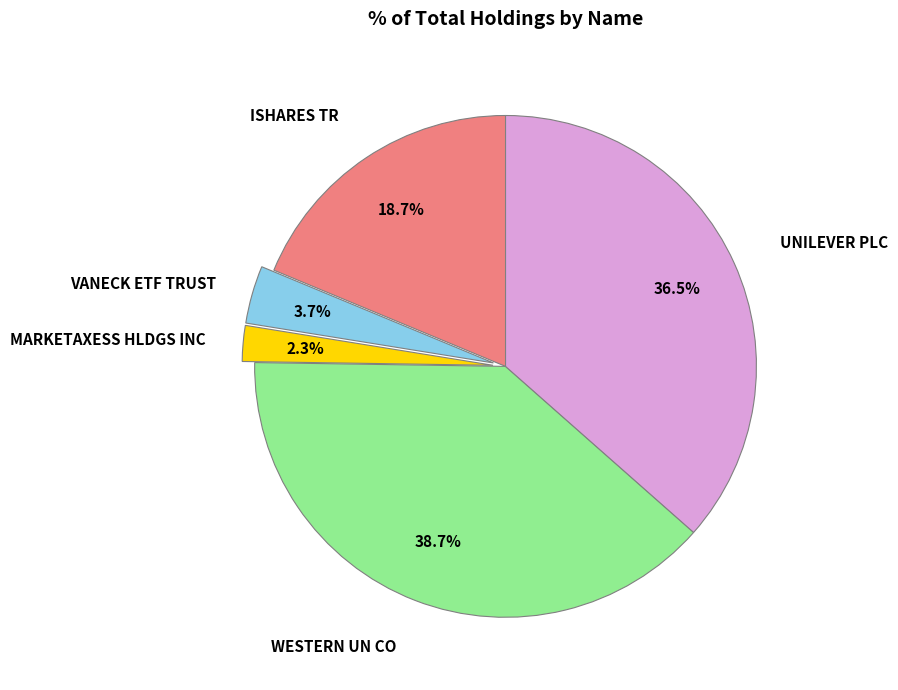

Does any single category account for the majority?

No